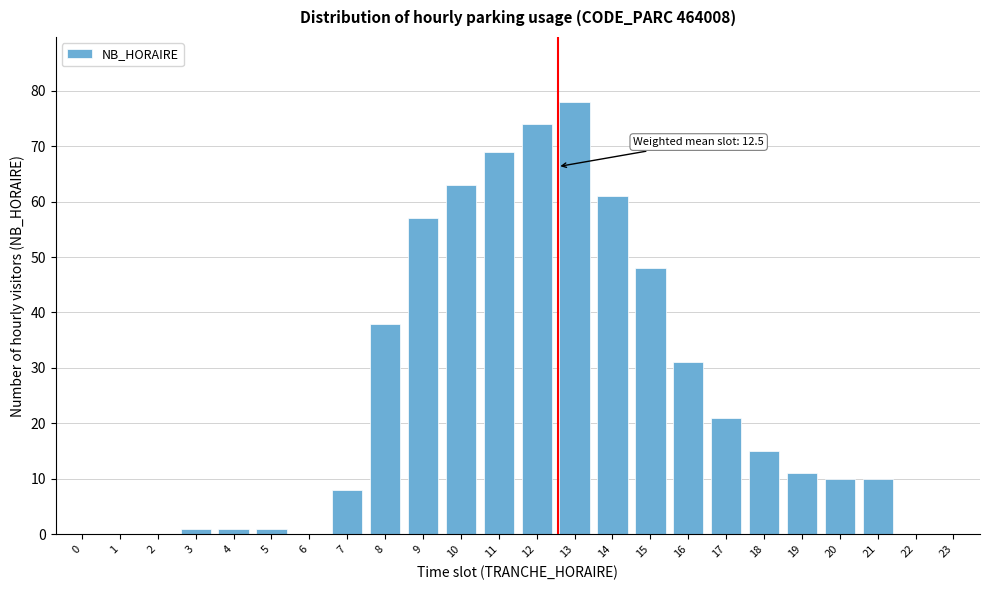

Reading left to right, extract all data points from this chart.

0=0	1=0	2=0	3=1	4=1	5=1	6=0	7=8	8=38	9=57	10=63	11=69	12=74	13=78	14=61	15=48	16=31	17=21	18=15	19=11	20=10	21=10	22=0	23=0